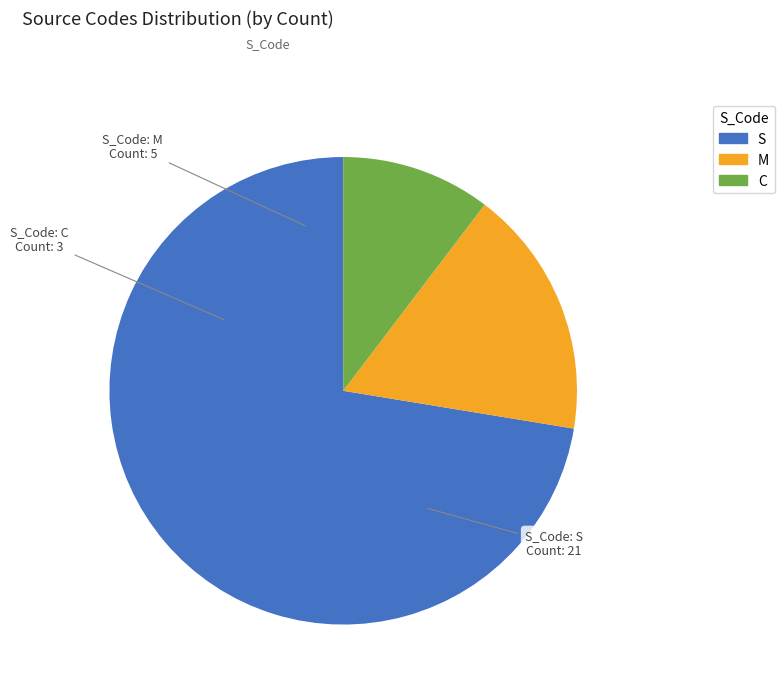

What is the largest slice in the pie chart?

S